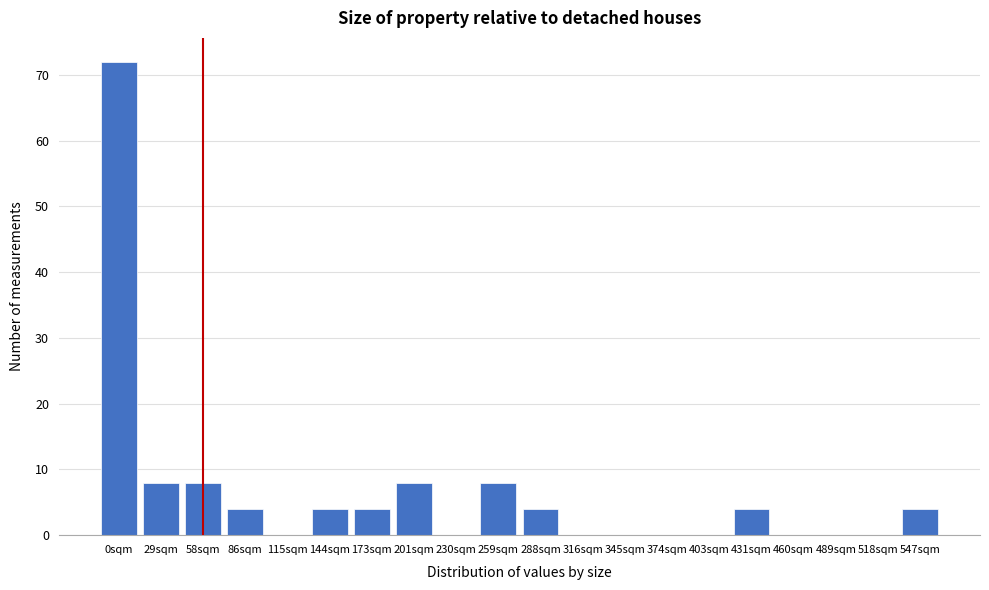

Reading left to right, transcribe all the data shown in this chart.

0sqm=72	29sqm=8	58sqm=8	86sqm=4	115sqm=0	144sqm=4	173sqm=4	201sqm=8	230sqm=0	259sqm=8	288sqm=4	316sqm=0	345sqm=0	374sqm=0	403sqm=0	431sqm=4	460sqm=0	489sqm=0	518sqm=0	547sqm=4